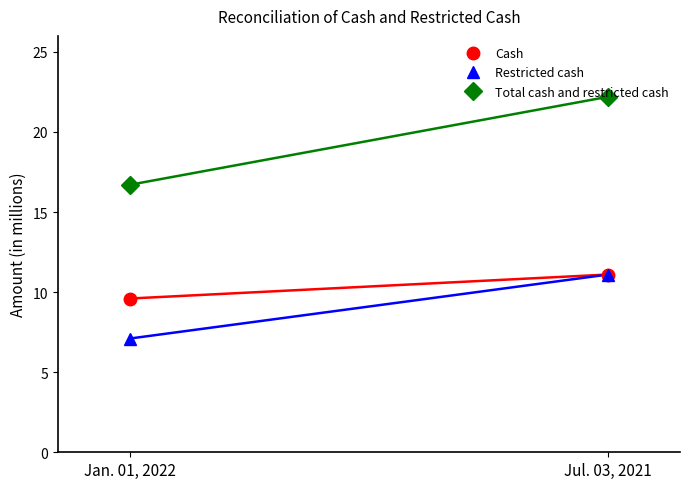

Is it true that Total cash and restricted cash equals 10.5 at Jan. 01, 2022?

False